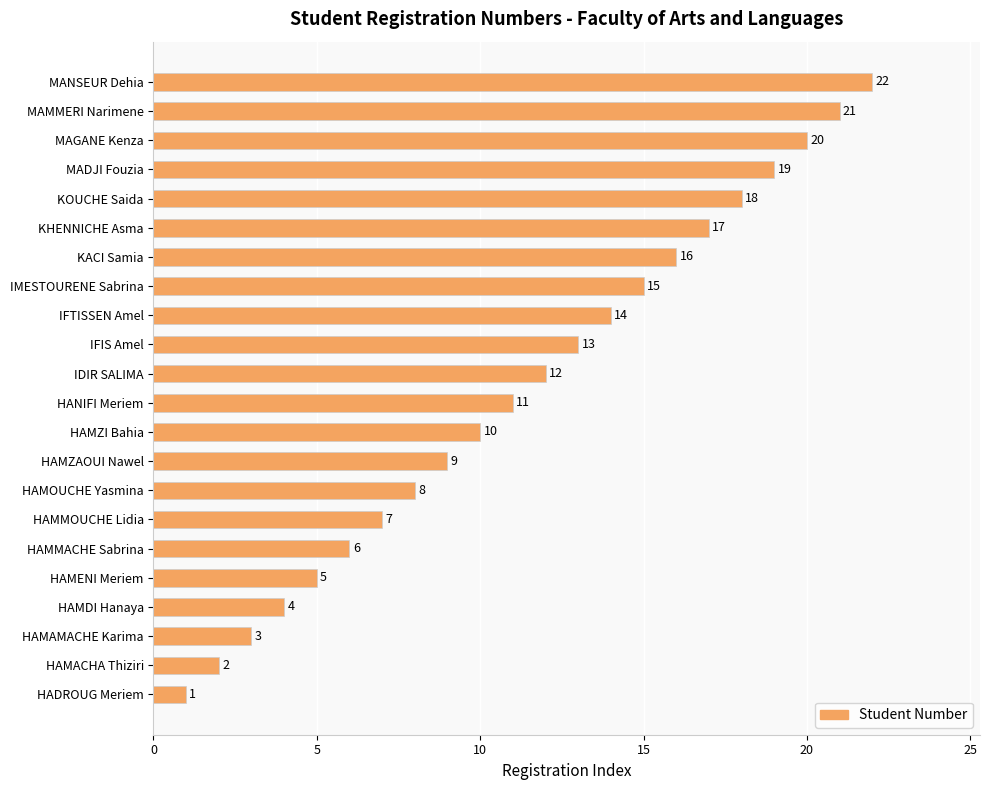

Rank the categories by value from lowest to highest.

HADROUG Meriem, HAMACHA Thiziri, HAMAMACHE Karima, HAMDI Hanaya, HAMENI Meriem, HAMMACHE Sabrina, HAMMOUCHE Lidia, HAMOUCHE Yasmina, HAMZAOUI Nawel, HAMZI Bahia, HANIFI Meriem, IDIR SALIMA, IFIS Amel, IFTISSEN Amel, IMESTOURENE Sabrina, KACI Samia, KHENNICHE Asma, KOUCHE Saida, MADJI Fouzia, MAGANE Kenza, MAMMERI Narimene, MANSEUR Dehia